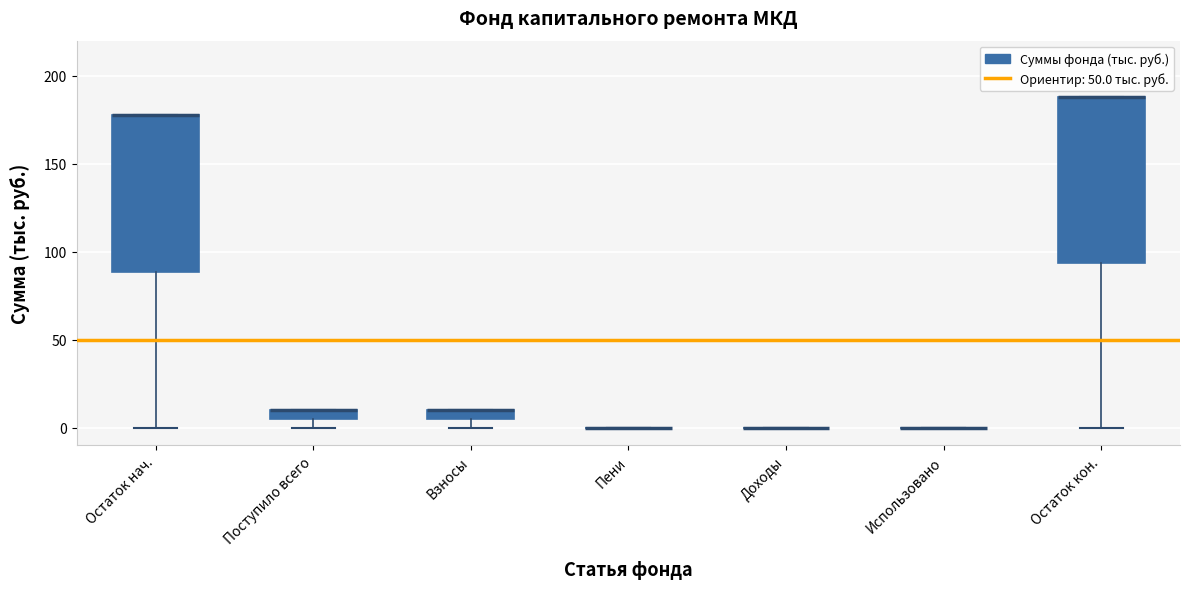

Where does the lower whisker of the box for Остаток кон. end on the y-axis? The values are not printed on the chart, so give them approximately, as read against the axis.

0